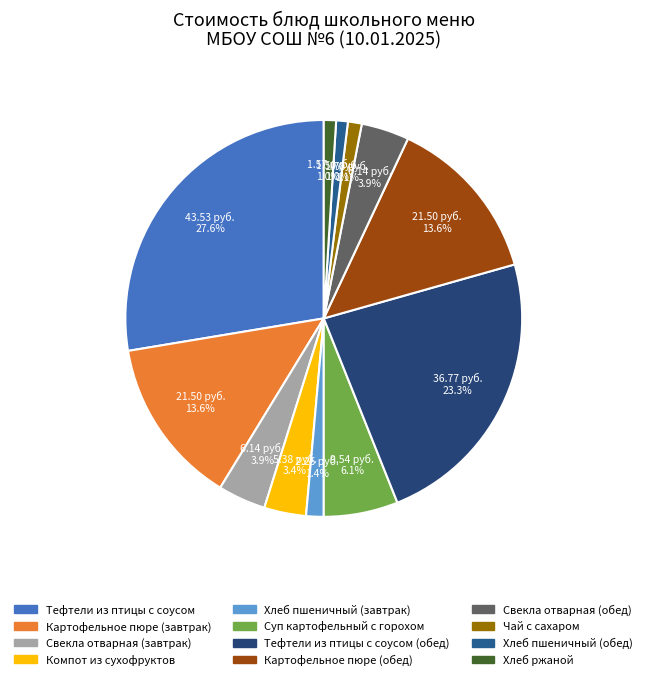

Which slice is the smallest?

Хлеб пшеничный (обед)